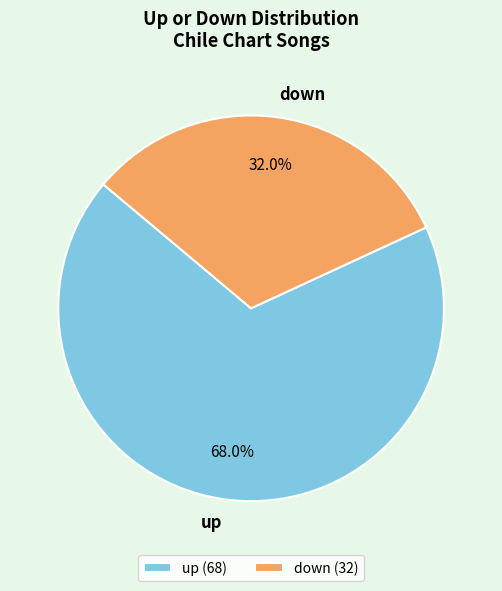

Approximately how many times larger is the value at up compared to down?

2.1